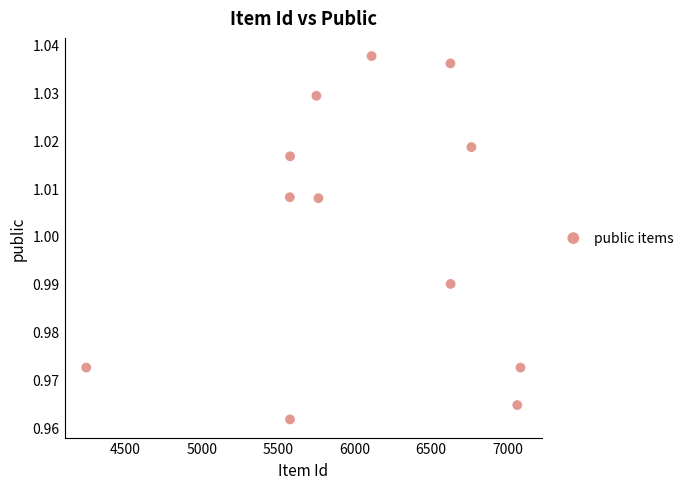

What is the range of X values (max minus min)?

2841.0